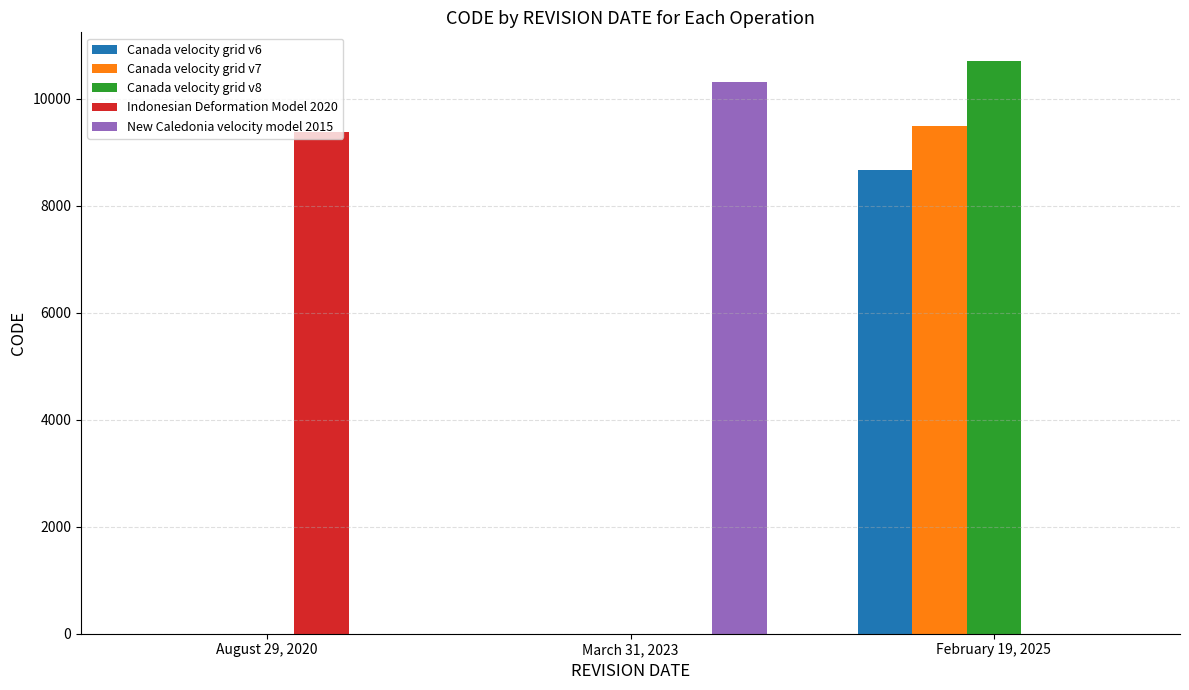

At which category is the sum across all series the highest?

February 19, 2025